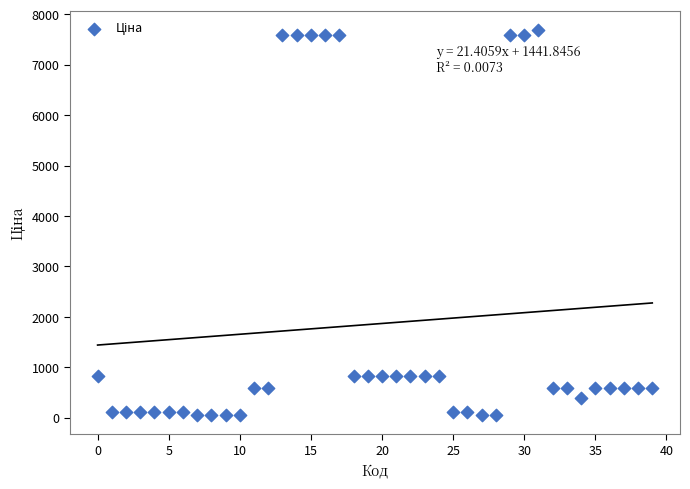

What is the range of Y values (max minus min)?

7636.1